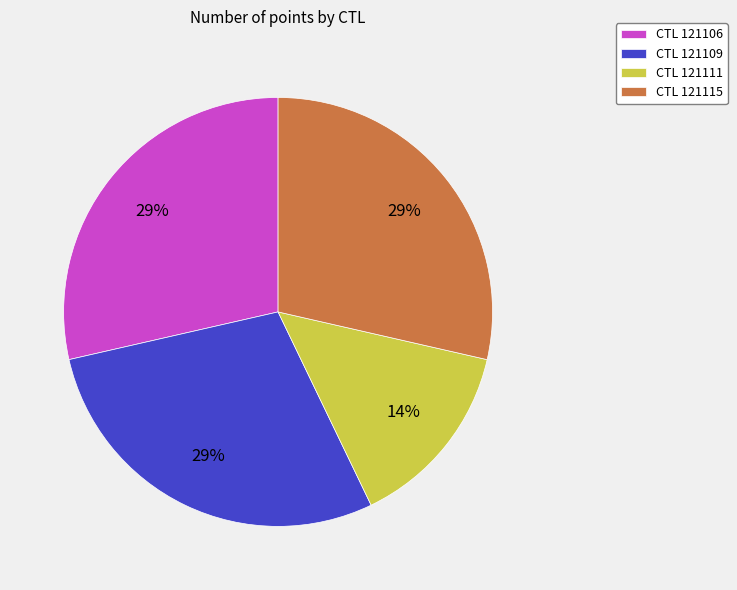

To the nearest percent, what is the combined percentage of CTL 121106 and CTL 121115?

57%